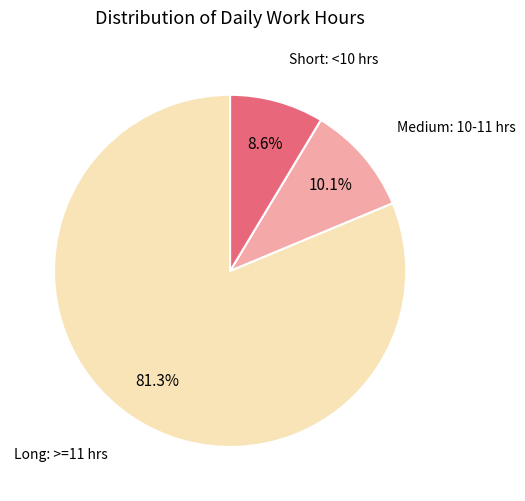

Does any single category account for the majority?

Yes